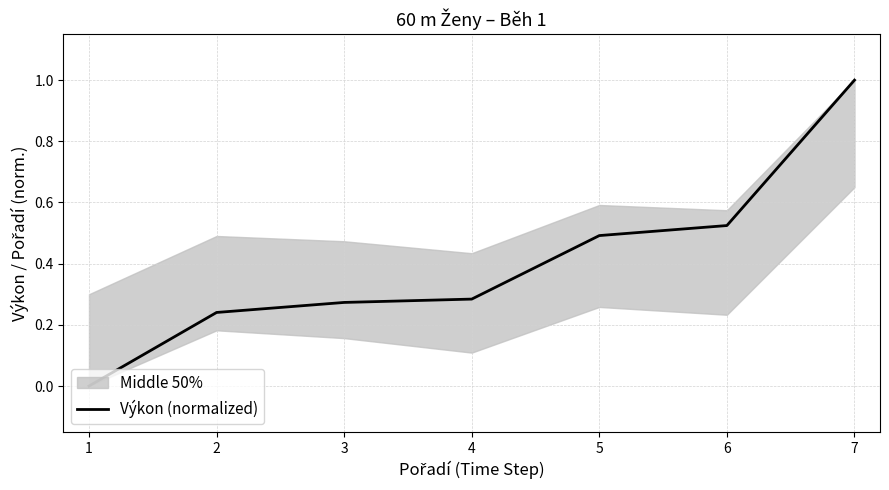

Is it true that Výkon (normalized) equals 0.5 at 4?

False